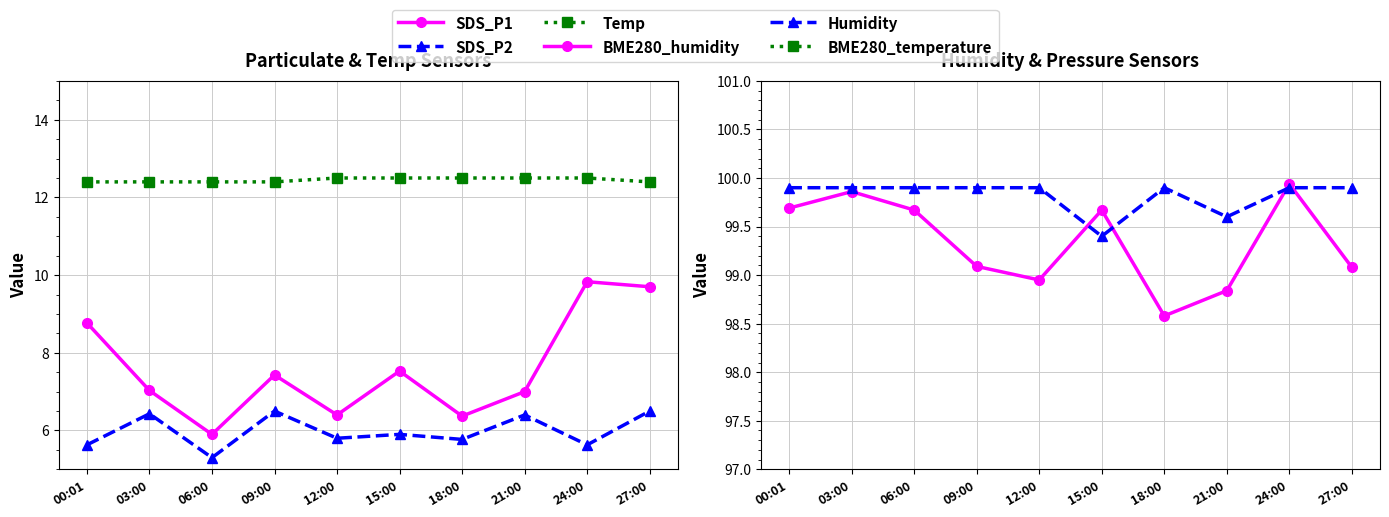

Which series has the widest spread of values?

SDS_P1